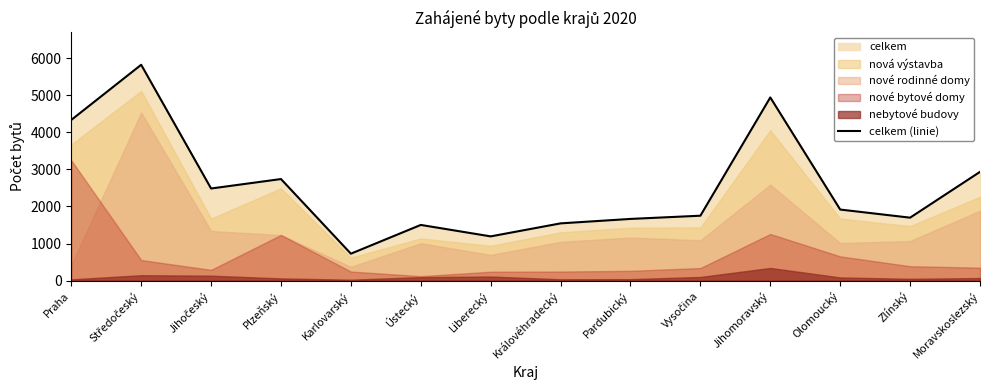

Which has a higher value, Moravskoslezský or Plzeňský?

Moravskoslezský